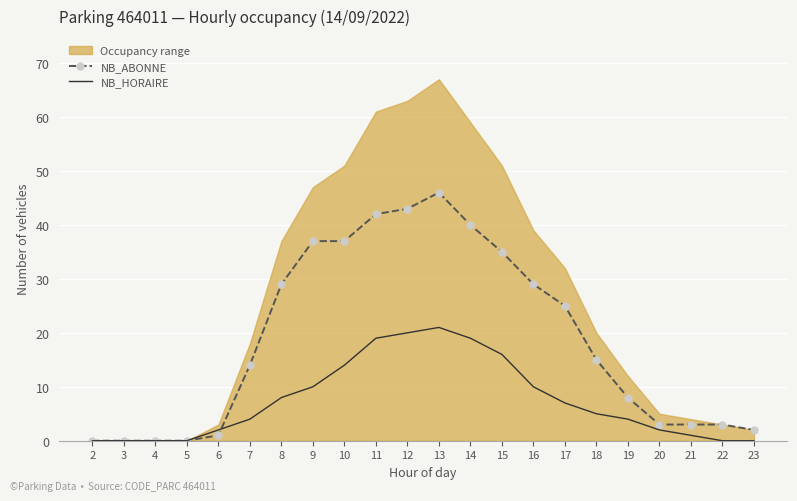

Between 7 and 15, which series saw the biggest shift?

NB_ABONNE